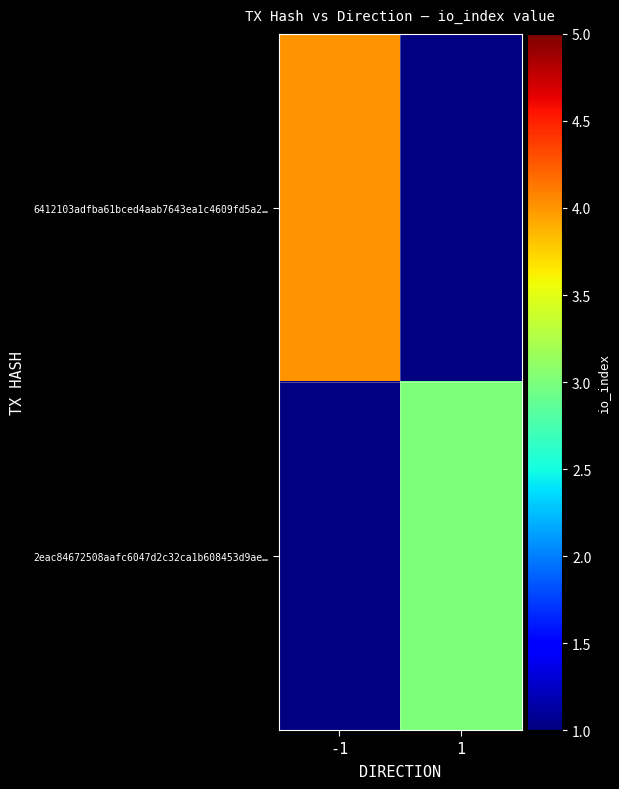

Which has a higher value, 1 or -1?

-1